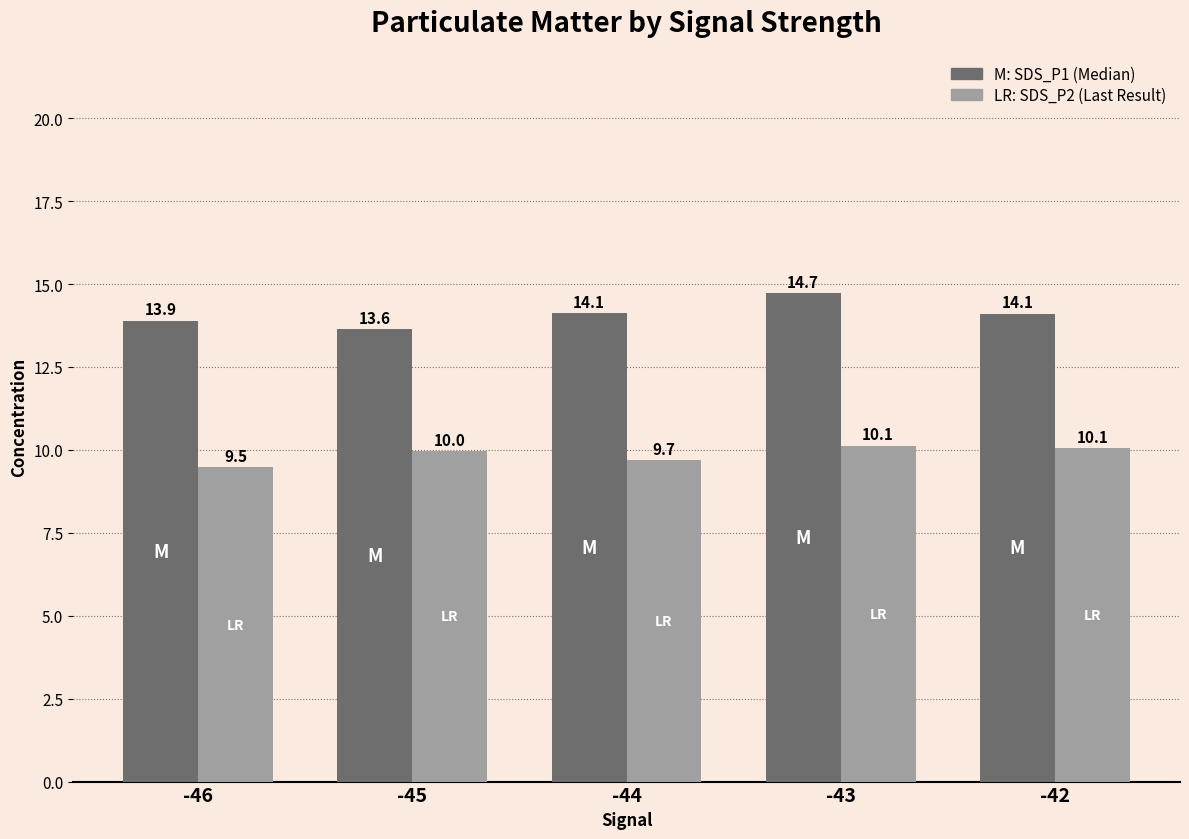

At which category is the sum across all series the highest?

-43